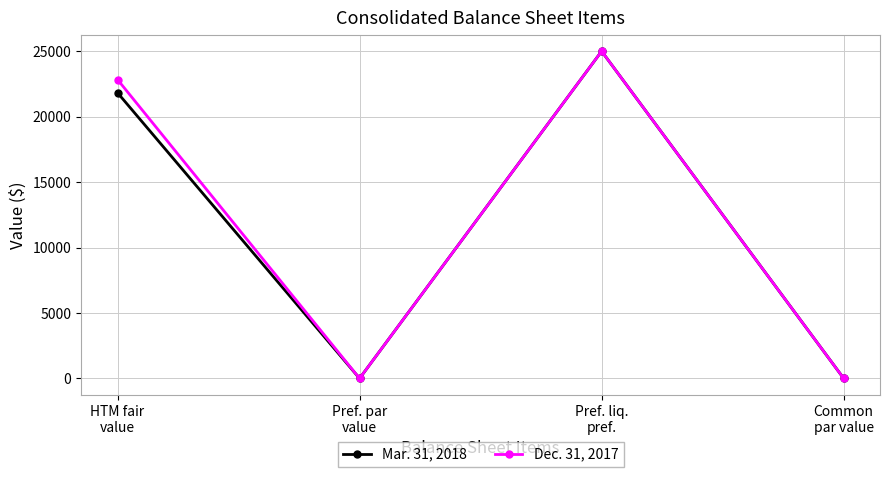

At which label is Mar. 31, 2018 closest to 12502?

HTM fair
value